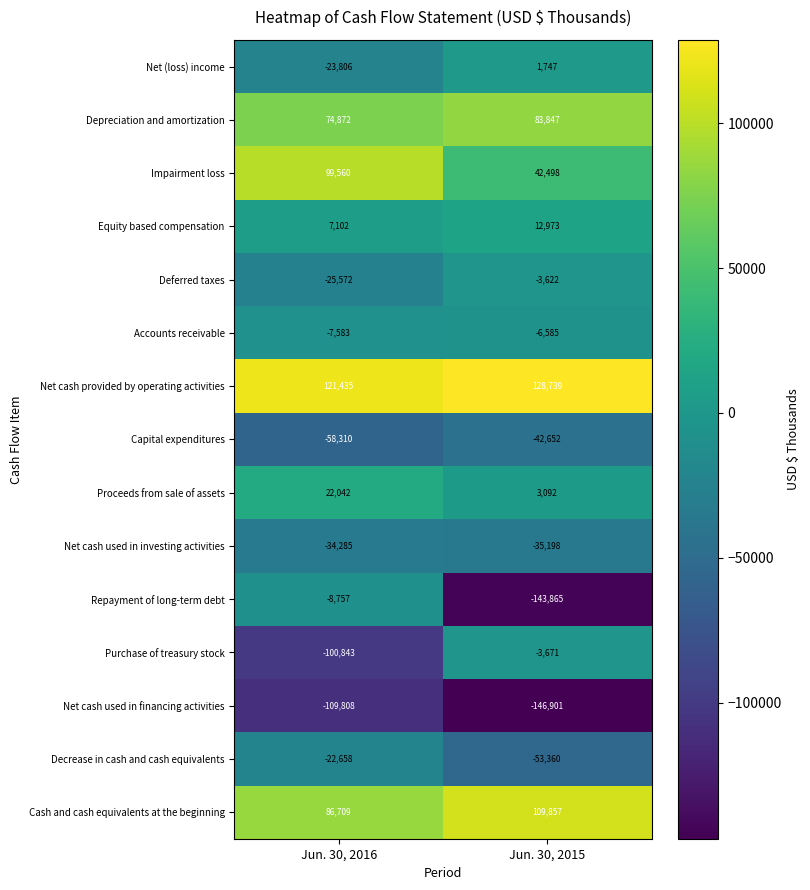

What is the difference between the maximum and minimum values in the Repayment of long-term debt series?

135108